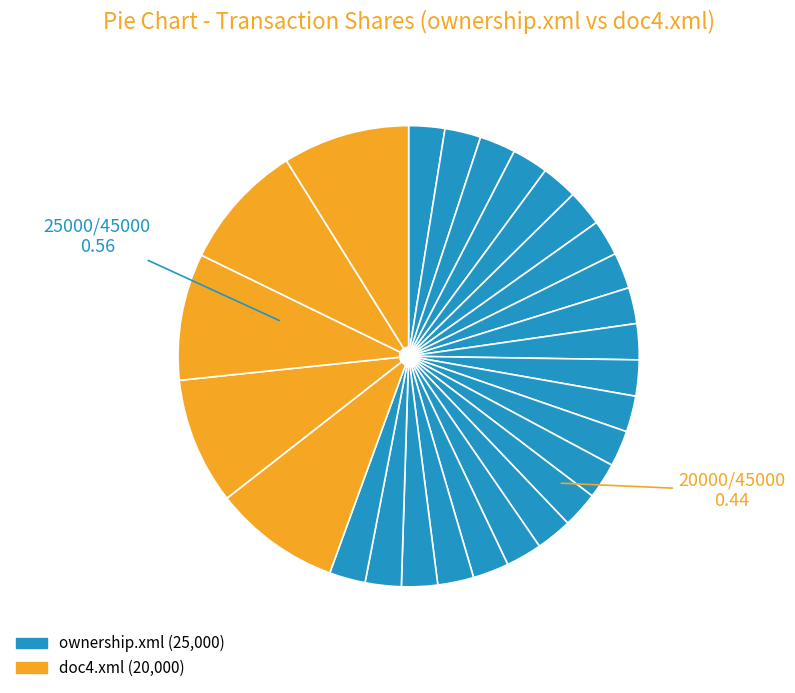

Count the number of slices in the pie.

27